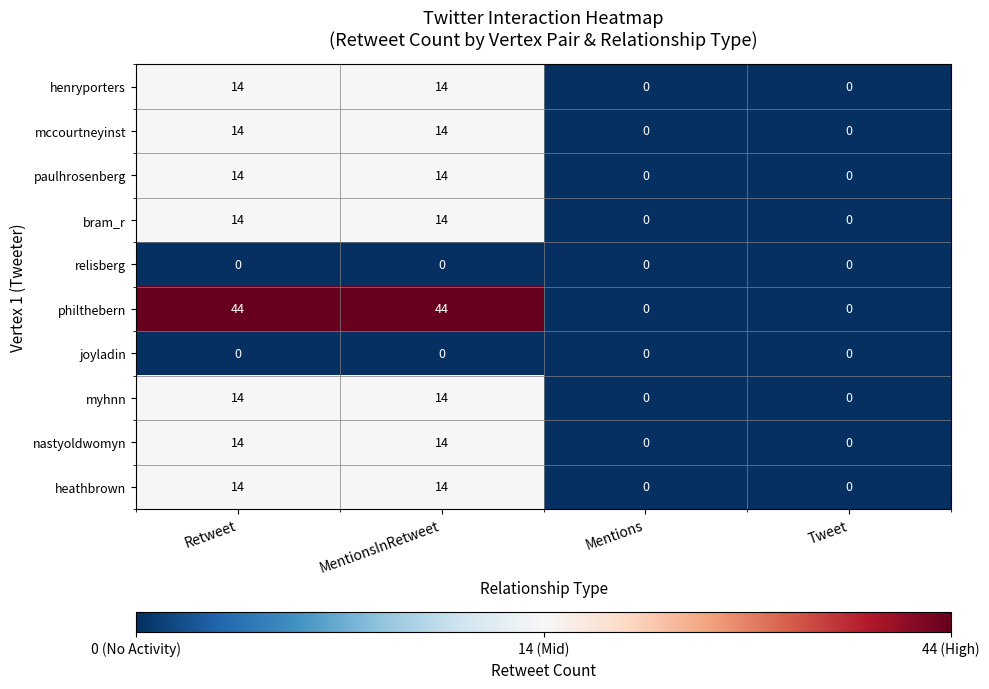

Which series has the largest range (max minus min)?

philthebern